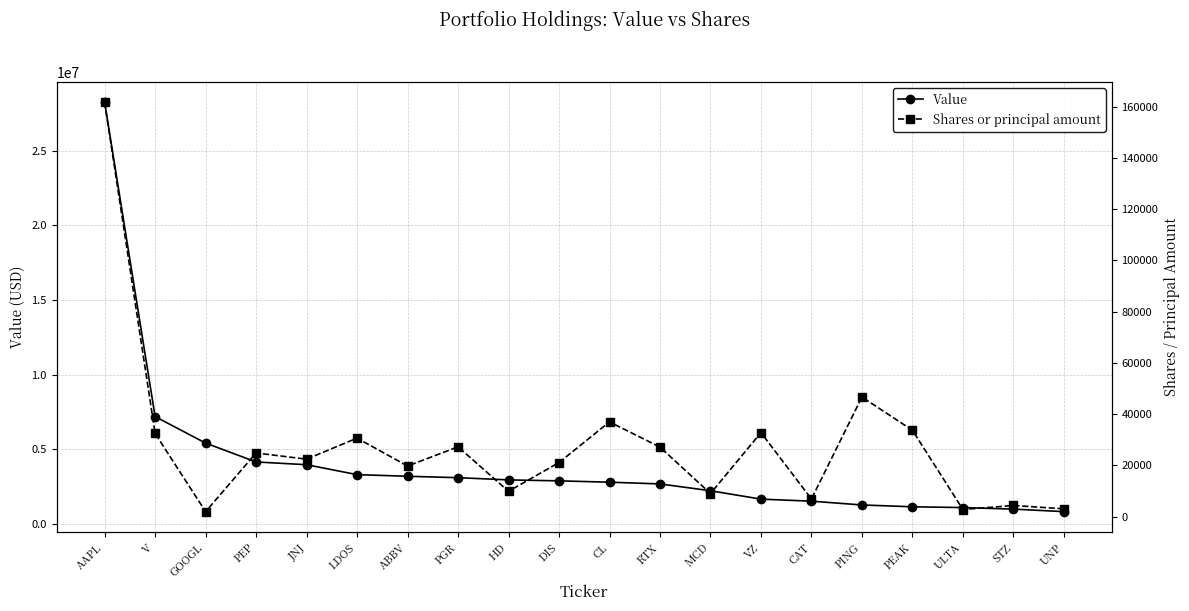

What is the difference between the second highest and second lowest values in the Value series?

6193000